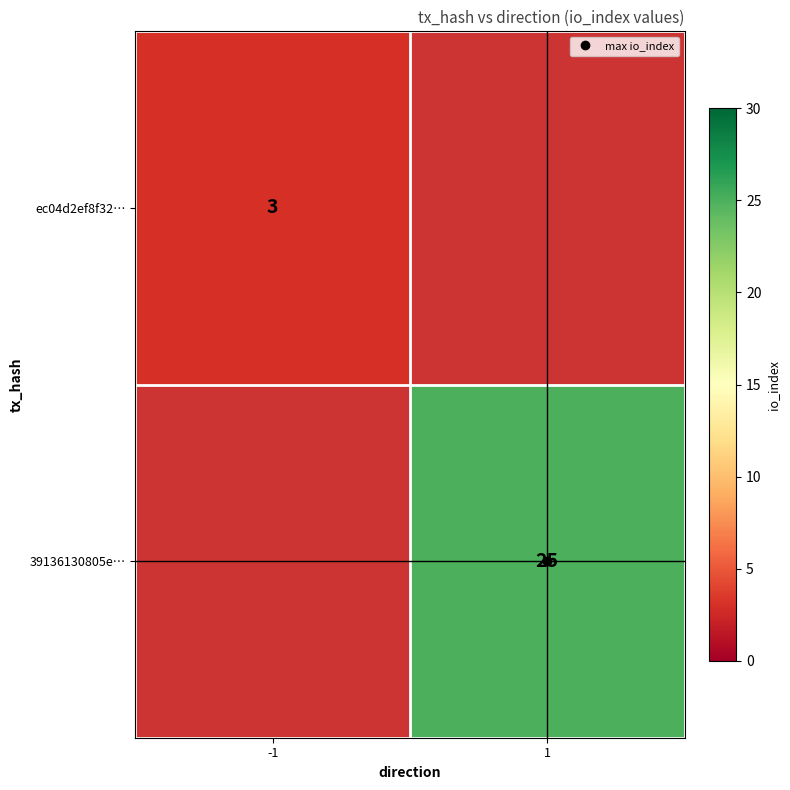

At which label does 39136130805e… reach its peak?

-1